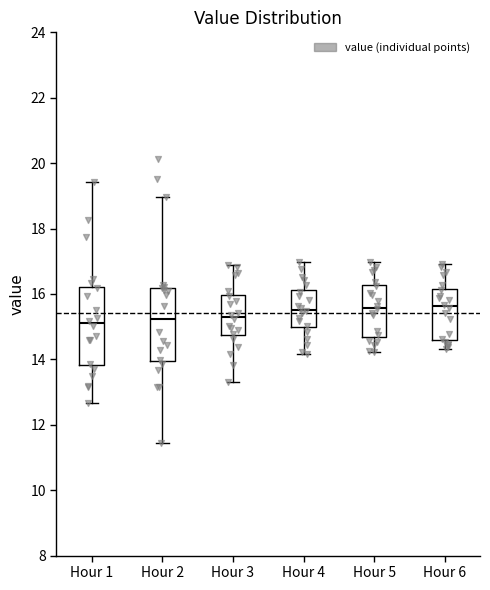

Reading left to right, transcribe this box plot: for each box, give where its median line is, the range the box spans, and where its two whiskers end, as read against the y-axis. The values are not printed on the chart, so give them approximately, as read against the axis.

Hour 1: median 15.2, box 13.8 to 16.2, whiskers 12.6 to 19.4
Hour 2: median 15.2, box 14.0 to 16.2, whiskers 11.4 to 19.0
Hour 3: median 15.4, box 14.8 to 16.0, whiskers 13.4 to 17.0
Hour 4: median 15.6, box 15.0 to 16.2, whiskers 14.2 to 17.0
Hour 5: median 15.6, box 14.6 to 16.2, whiskers 14.2 to 17.0
Hour 6: median 15.6, box 14.6 to 16.2, whiskers 14.4 to 17.0